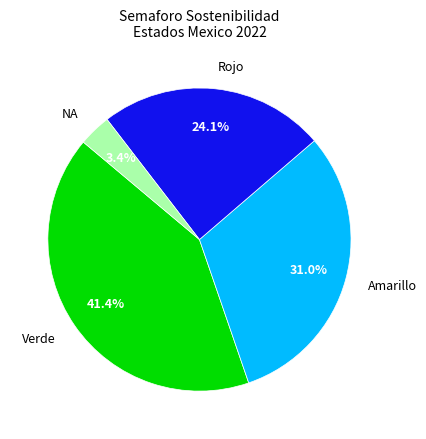

Which category has the smallest portion of the pie?

NA